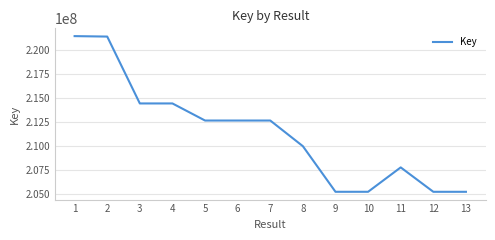

What is the ratio of the value at 3 to the value at 4?

1.0